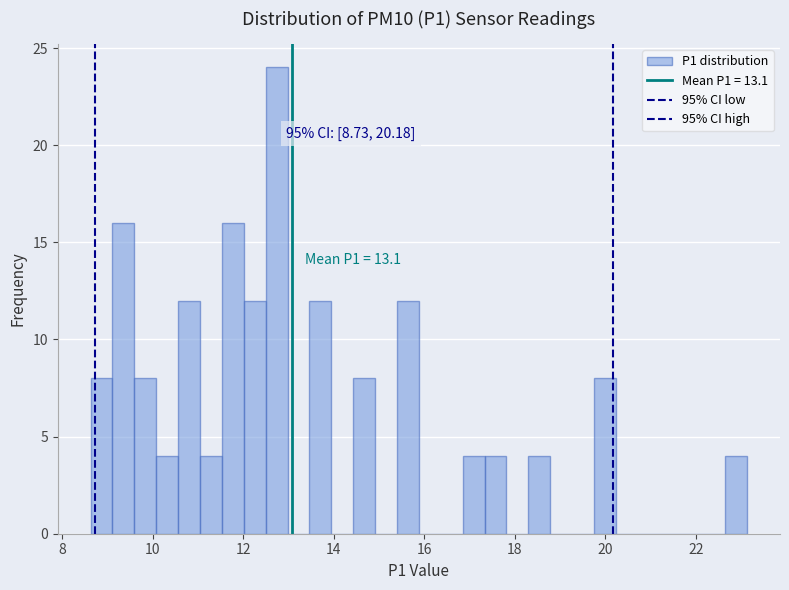

Read against the x-axis, roughly where is the centre of the tallest bar?

12.8